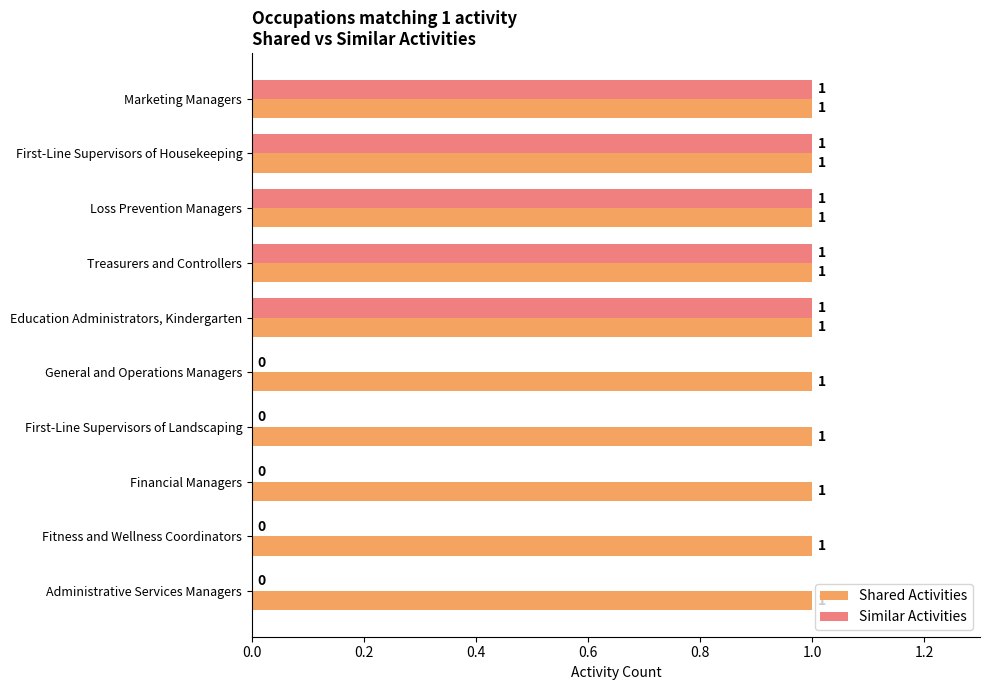

Which series changed the most between First-Line Supervisors of Housekeeping and Financial Managers?

Similar Activities